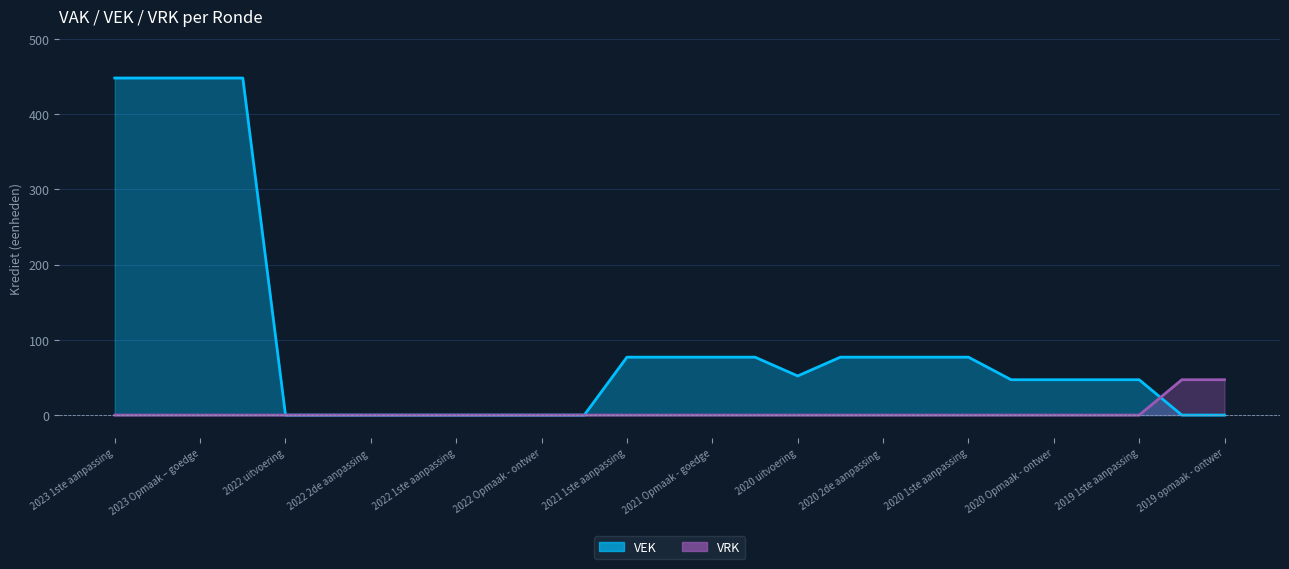

Rank the series at 2020 2de aanpassing - goedgekeurd from highest to lowest value.

VEK, VRK